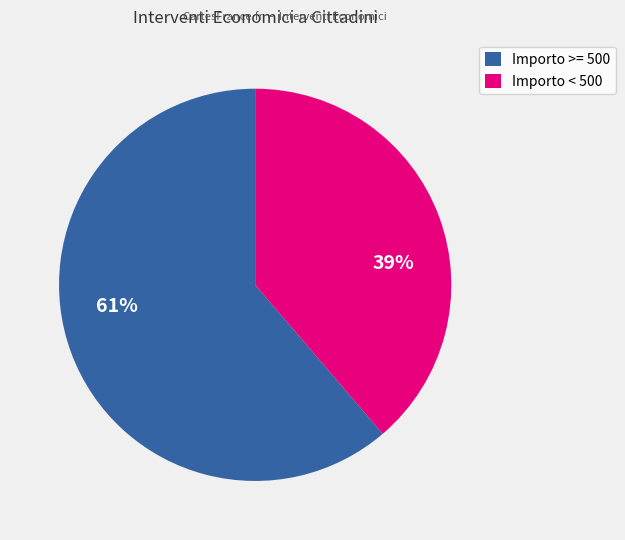

Is it true that Importo < 500 is 39% of the pie?

True